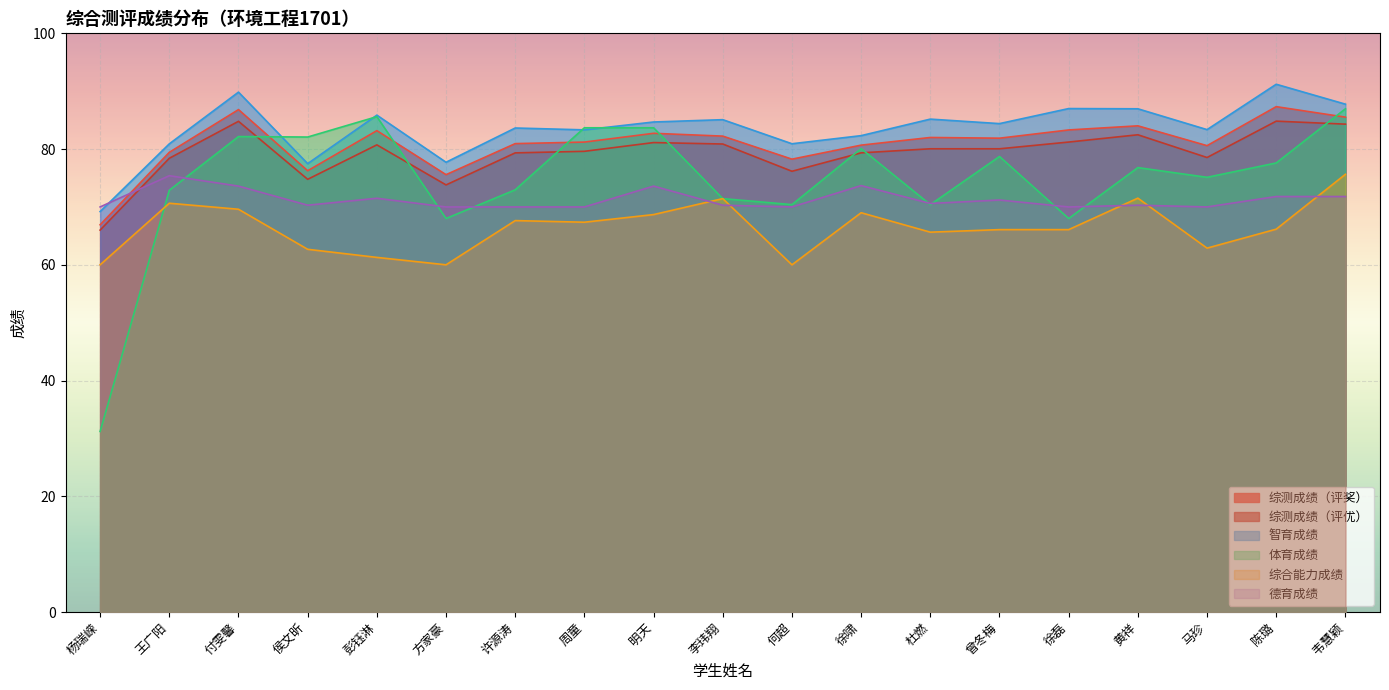

What is the sum of the 综测成绩（评优） values at 杨瑞嵘 and 黄祥?

148.5